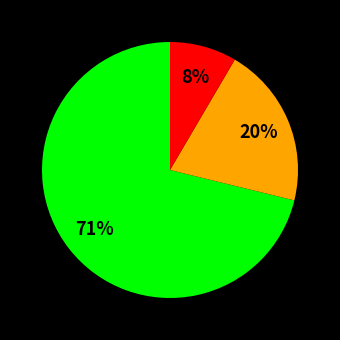

Does any single category account for the majority?

Yes